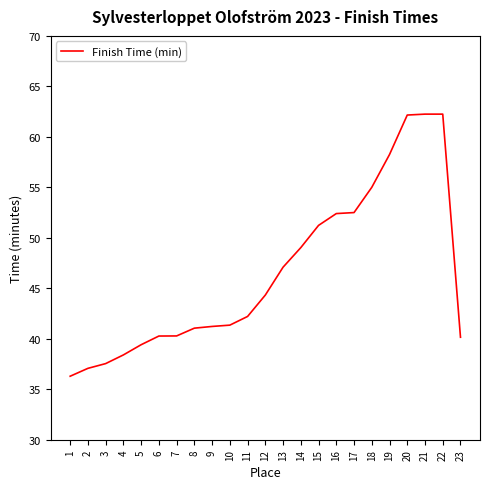

What is the minimum value shown in the chart?

36.3